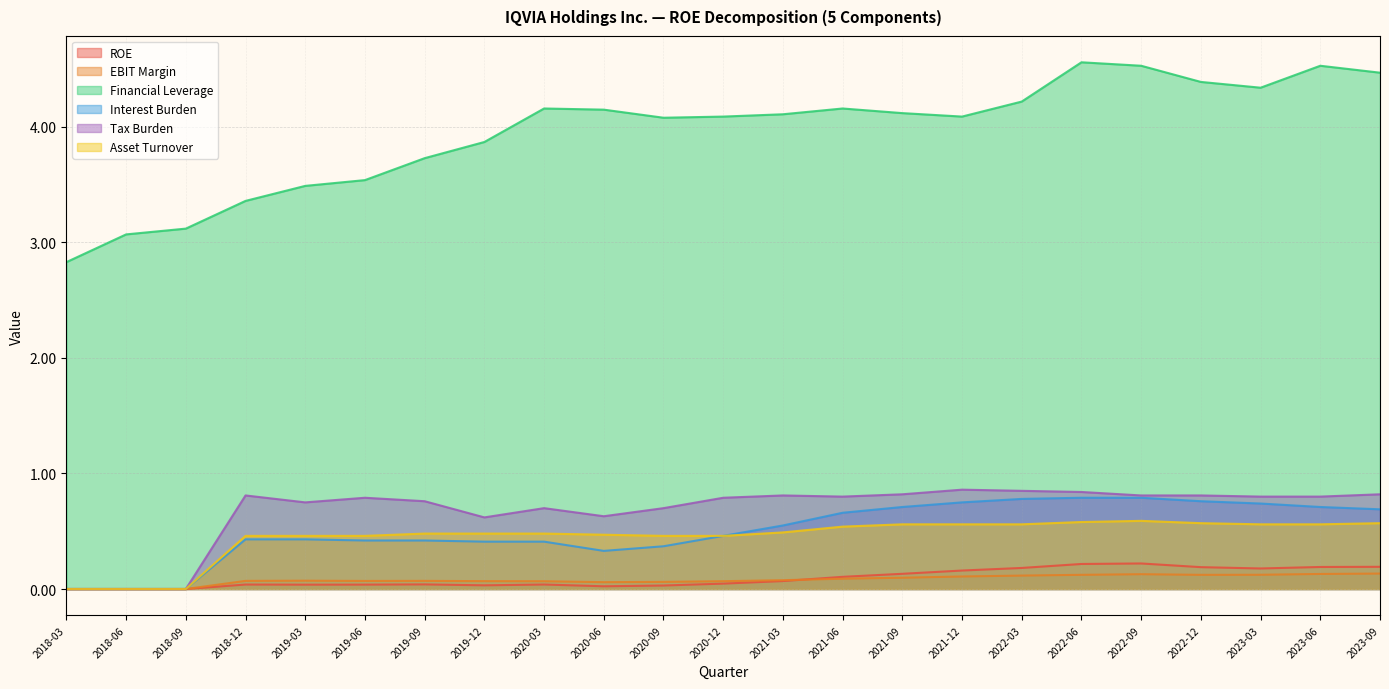

Read the ROE value at 2023-09.

0.2